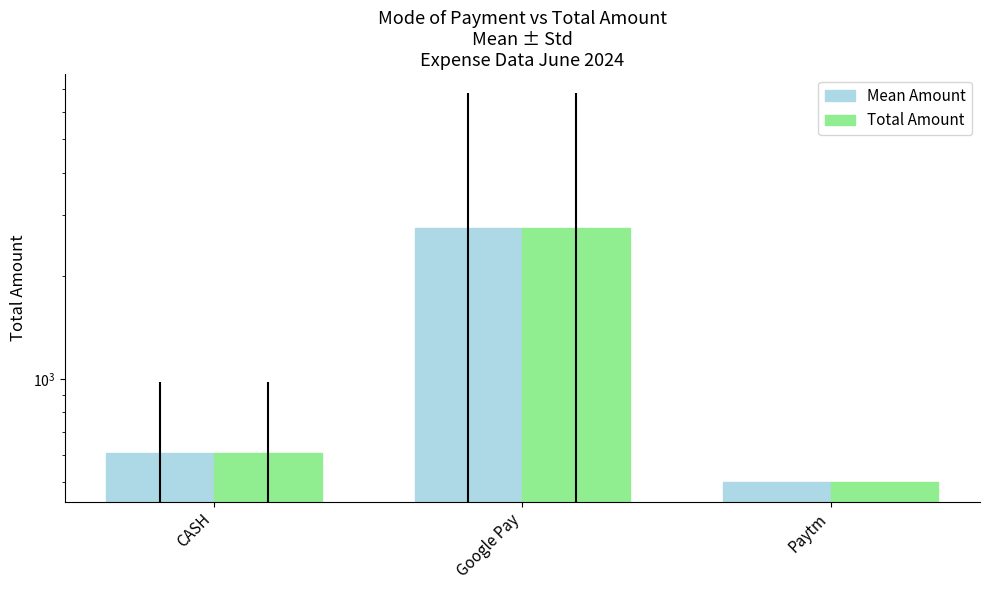

What are all the series names shown in the legend?

Mean Amount, Total Amount